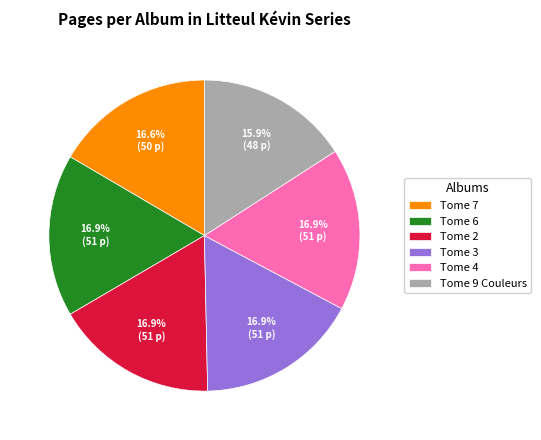

Is the sum of Tome 3 and Tome 4 greater than half?

No